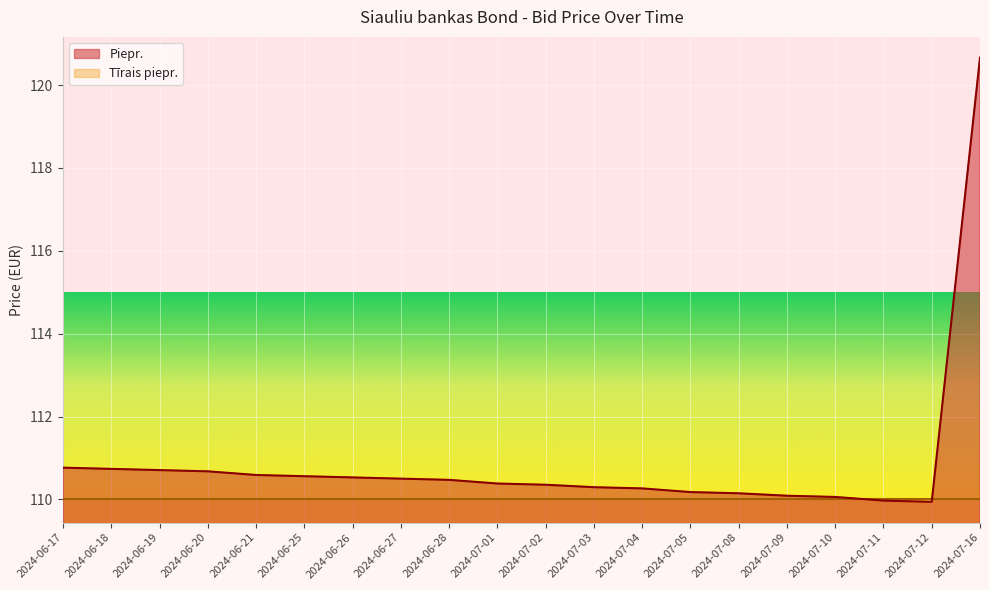

Rank the categories by value from lowest to highest.

2024-07-12, 2024-07-11, 2024-07-10, 2024-07-09, 2024-07-08, 2024-07-05, 2024-07-04, 2024-07-03, 2024-07-02, 2024-07-01, 2024-06-28, 2024-06-27, 2024-06-26, 2024-06-25, 2024-06-21, 2024-06-20, 2024-06-19, 2024-06-18, 2024-06-17, 2024-07-16